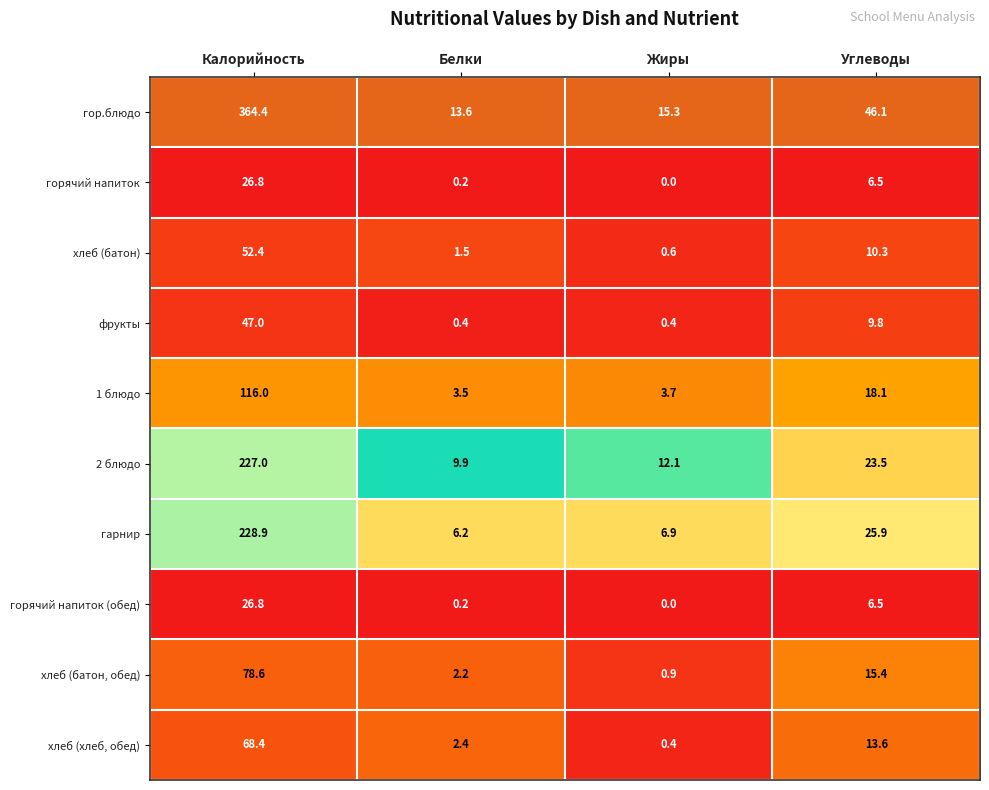

What is the total value across all series at Белки?

40.1